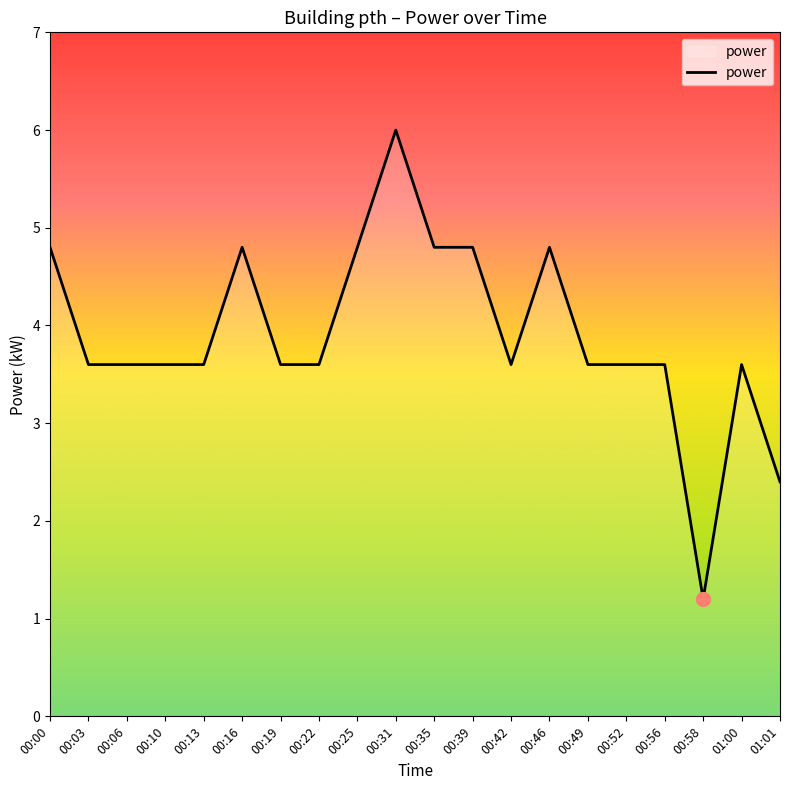

Does the chart display data point markers on the line(s)?

No